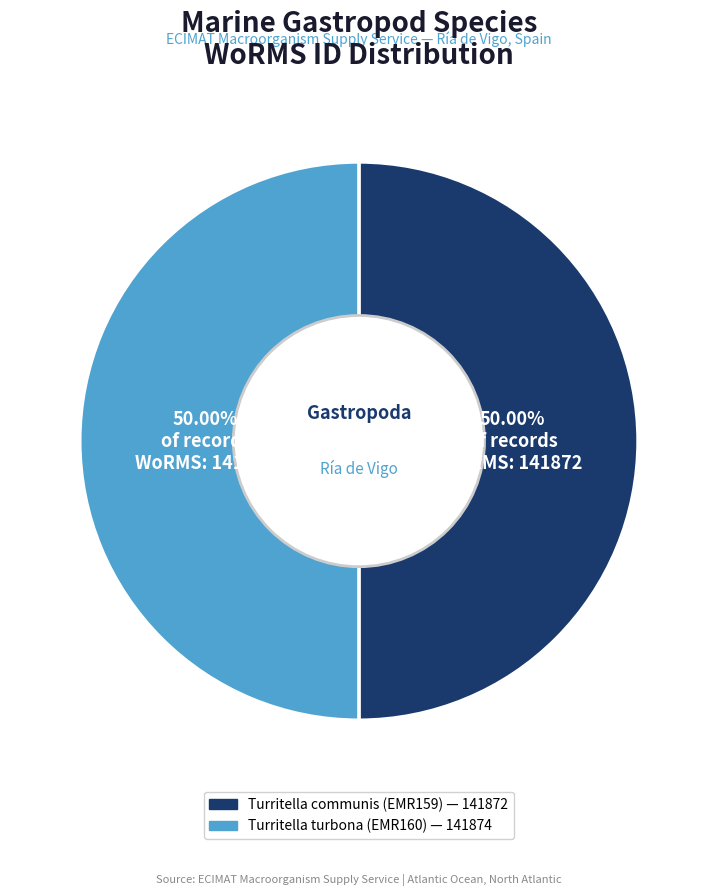

Approximately how many times larger is the value at Turritella communis (EMR159) compared to Turritella turbona (EMR160)?

1.0